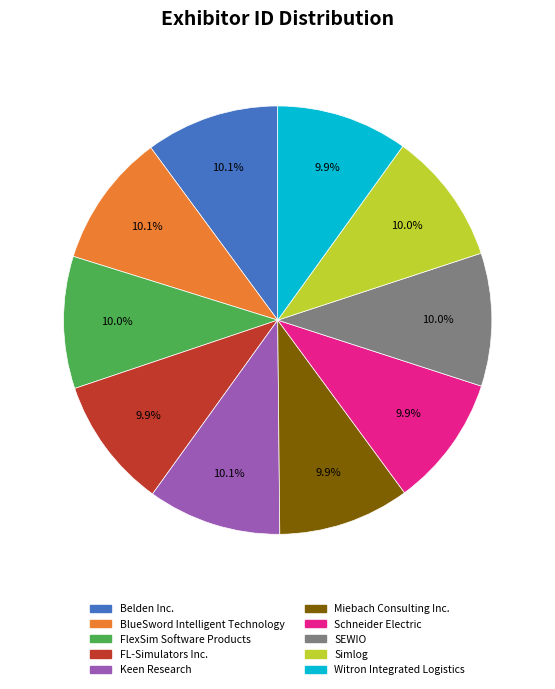

Count the number of slices in the pie.

10